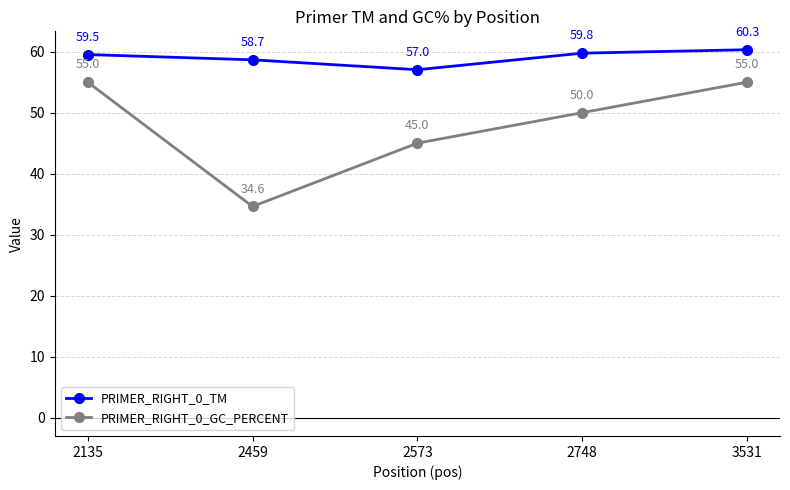

What is the value of the PRIMER_RIGHT_0_TM point at the 4th from the left?

59.8